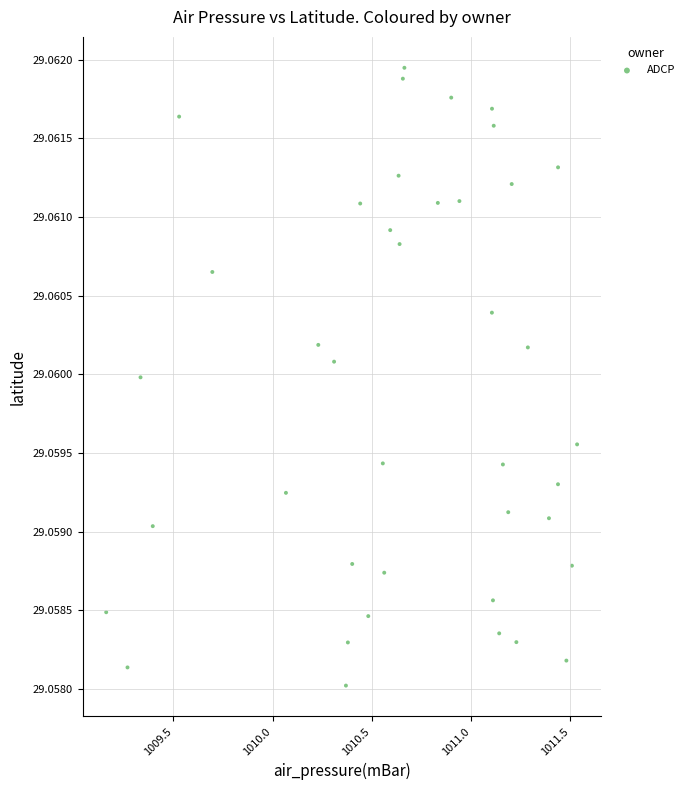

Count the number of points in this scatter plot.

40